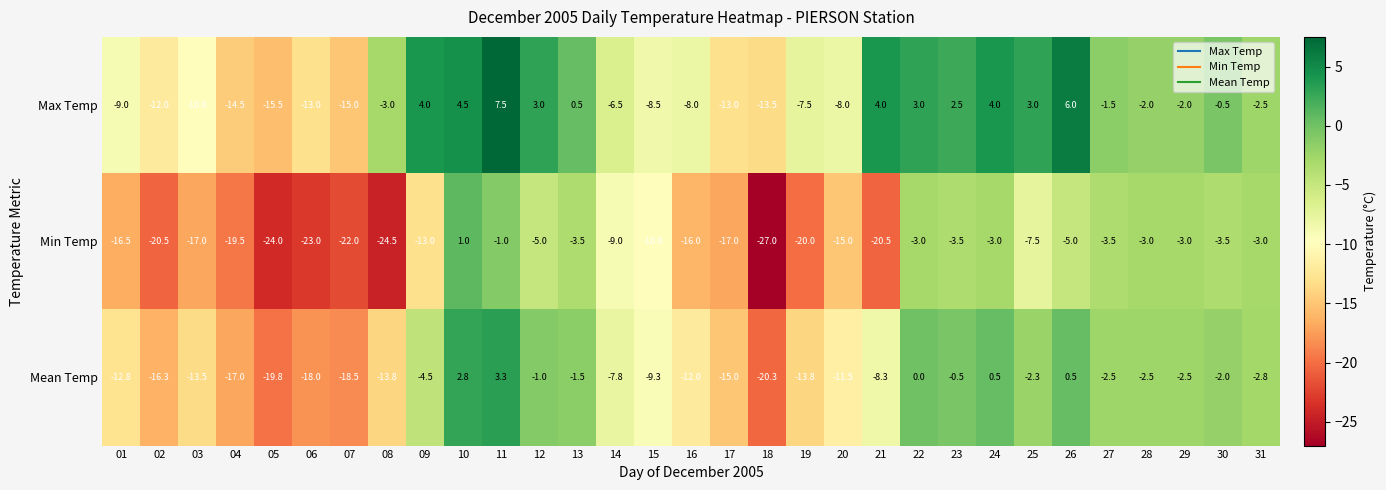

Where is Mean Temp nearest to the value -8?

14